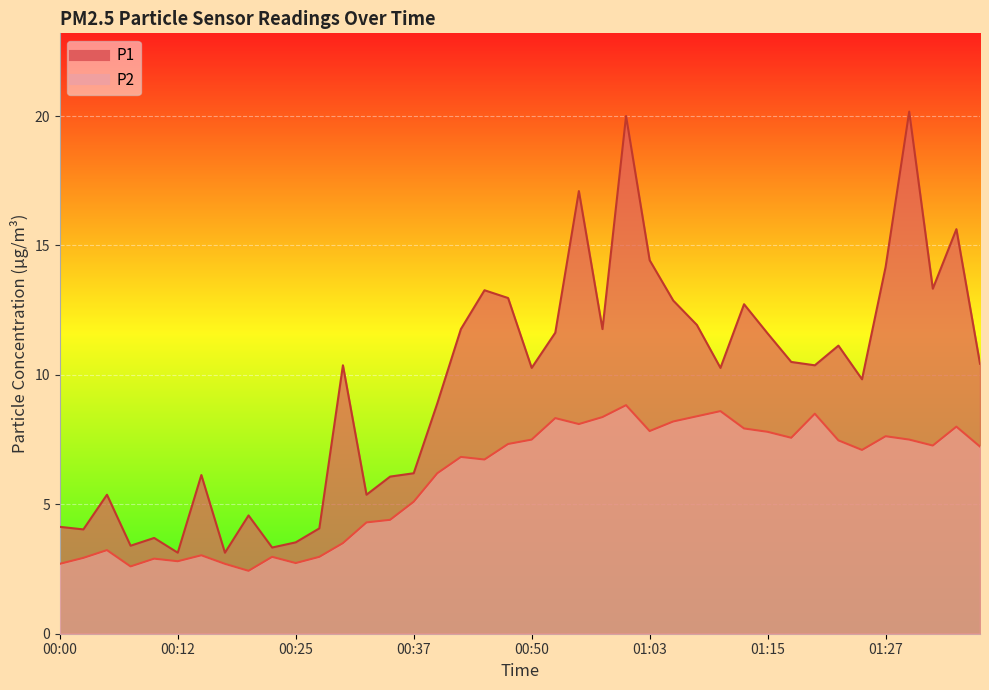

Which series has the largest total across all categories?

P1